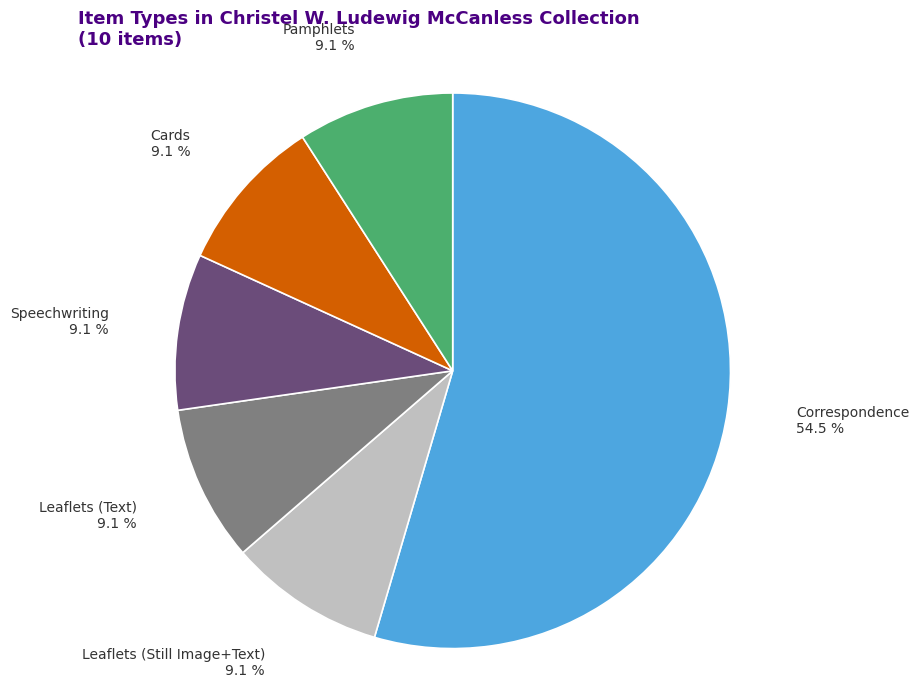

Which category has the biggest portion of the pie?

Correspondence